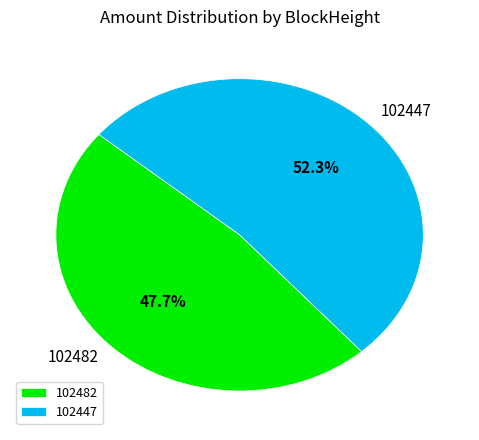

Do 102482 and 102447 together represent more than half of the pie?

Yes